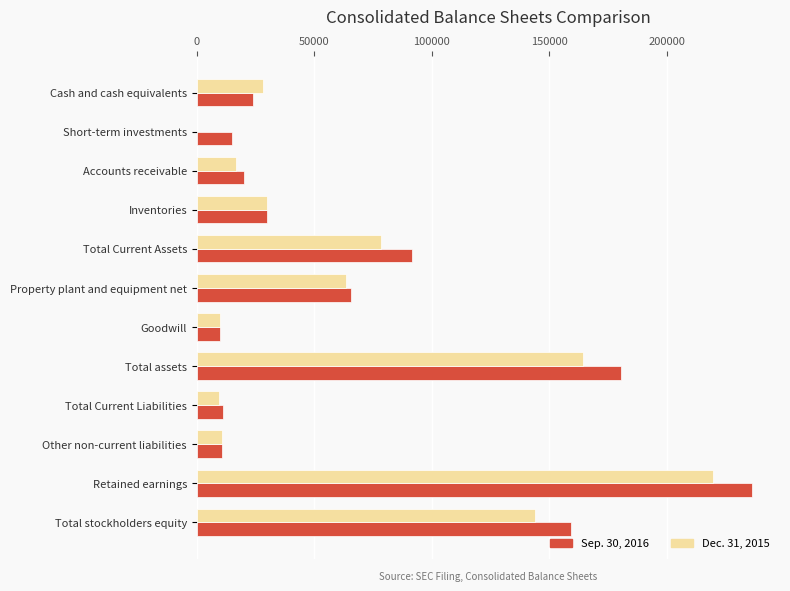

What is the total value across all series at Total assets?

344899